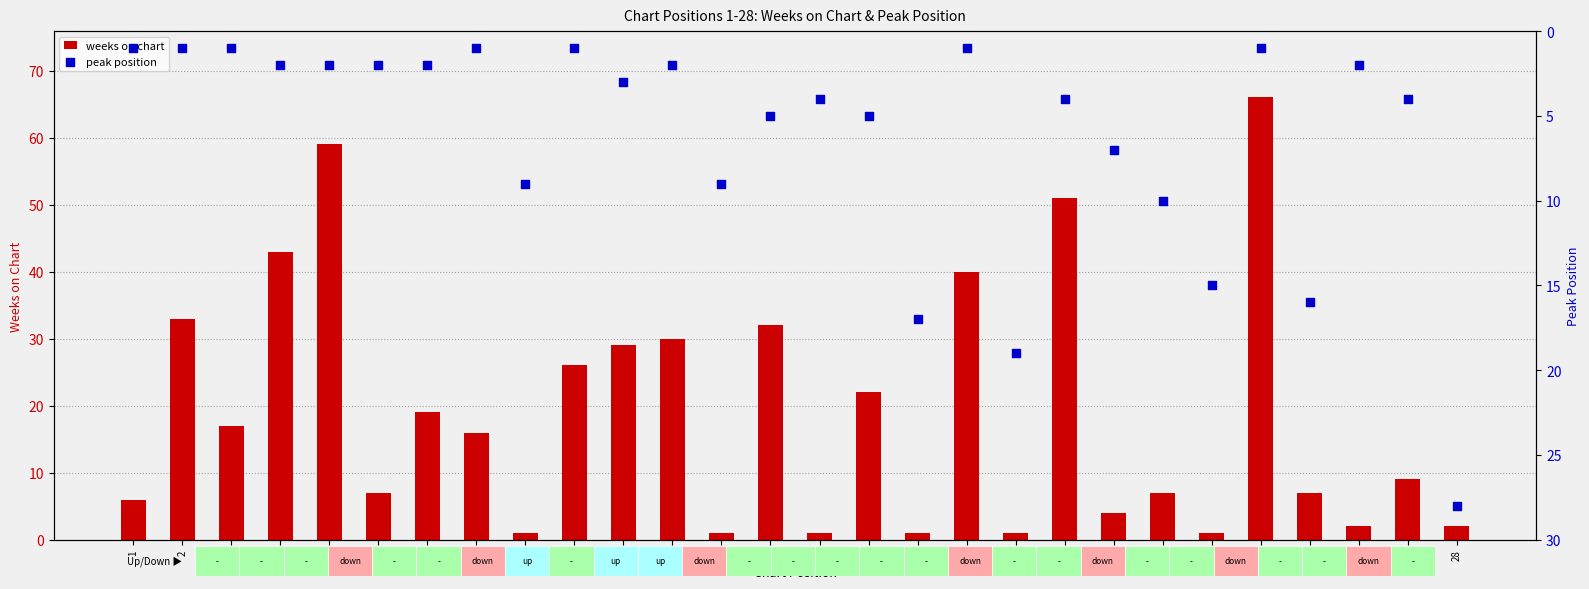

Which series contains the lowest Y value?

weeks on chart